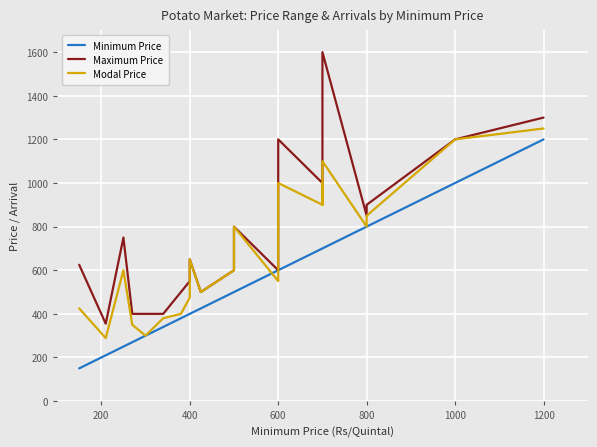

At how many categories does at least one series exceed 631?

16